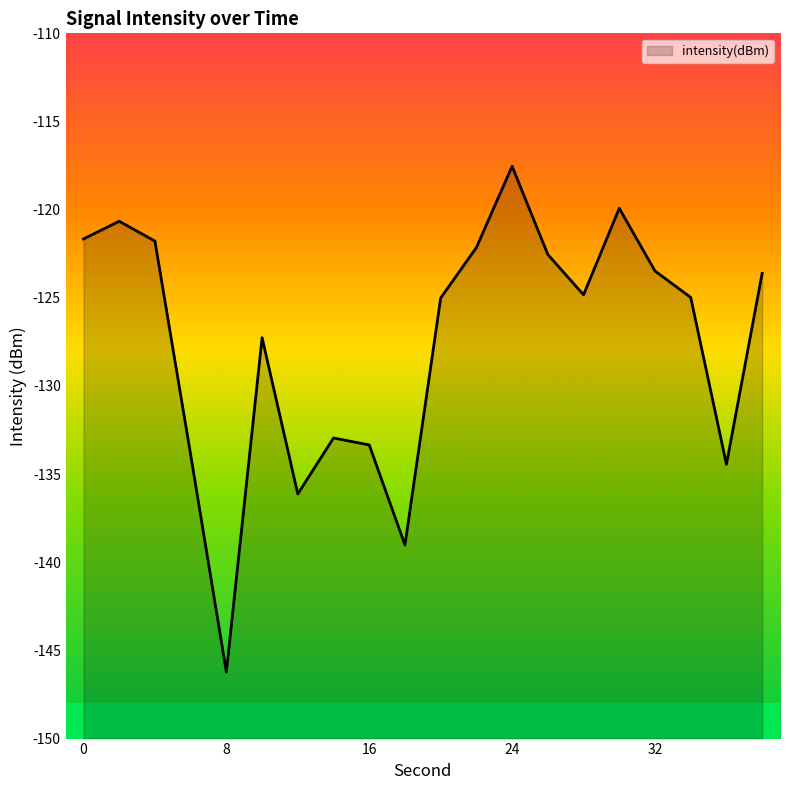

What is the difference between the values at 22 and 26?

0.4